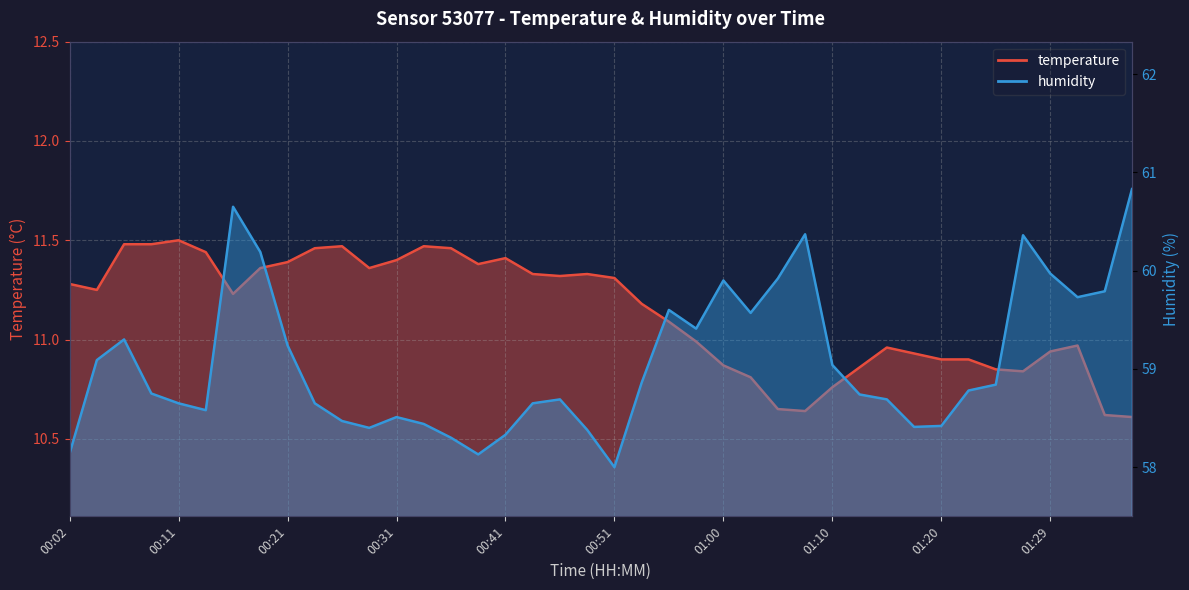

Which series changed the most between 00:11 and 01:17?

temperature